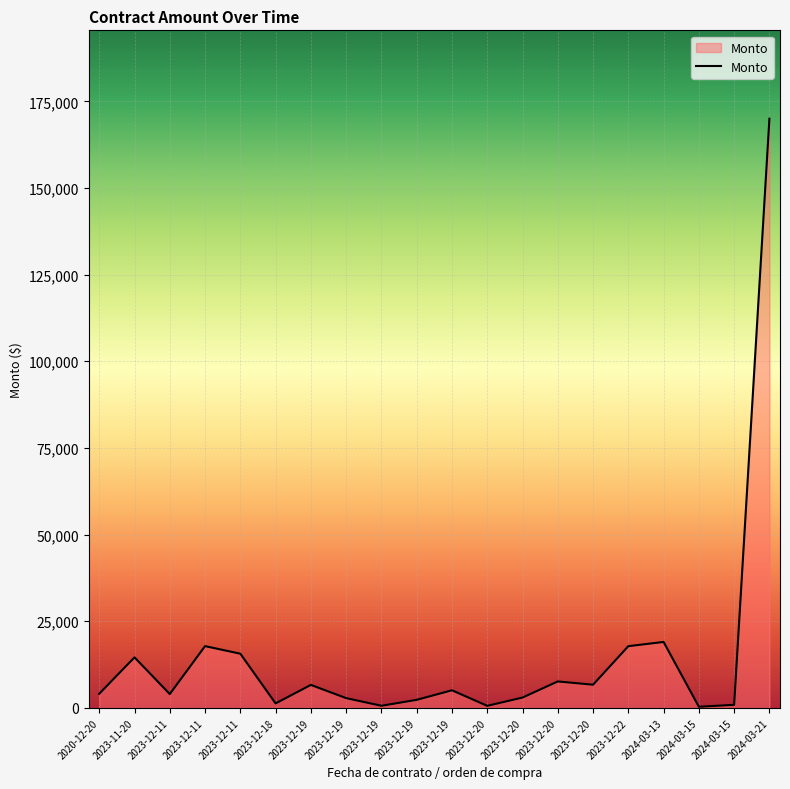

Does the chart display data point markers on the line(s)?

No